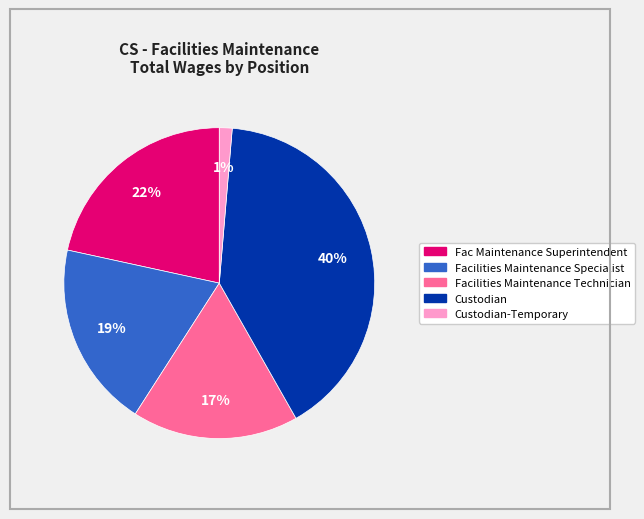

Is there any slice that represents more than half of the pie?

No